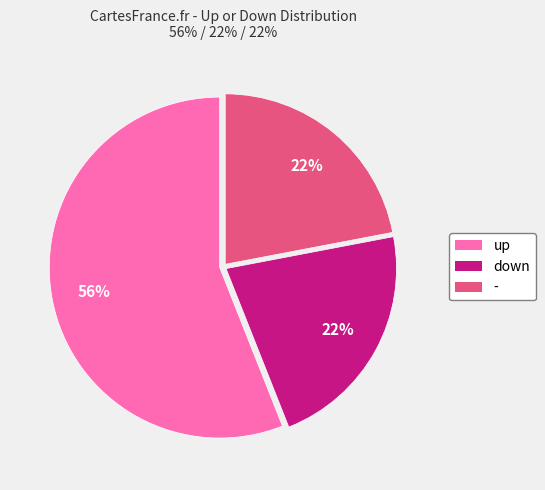

How many slices are in this pie chart?

3